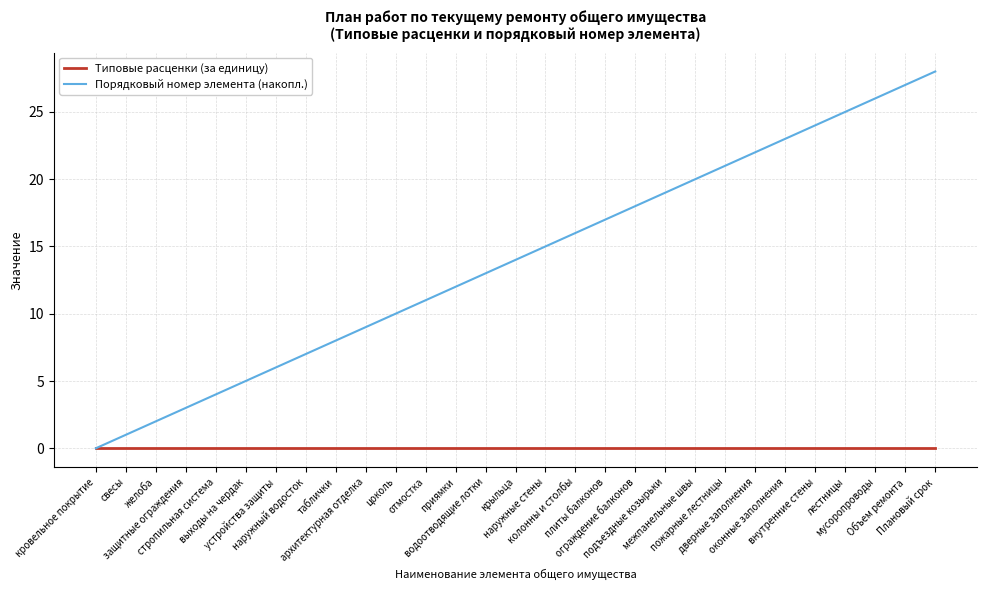

What are all the series names shown in the legend?

Типовые расценки (за единицу), Порядковый номер элемента (накопл.)